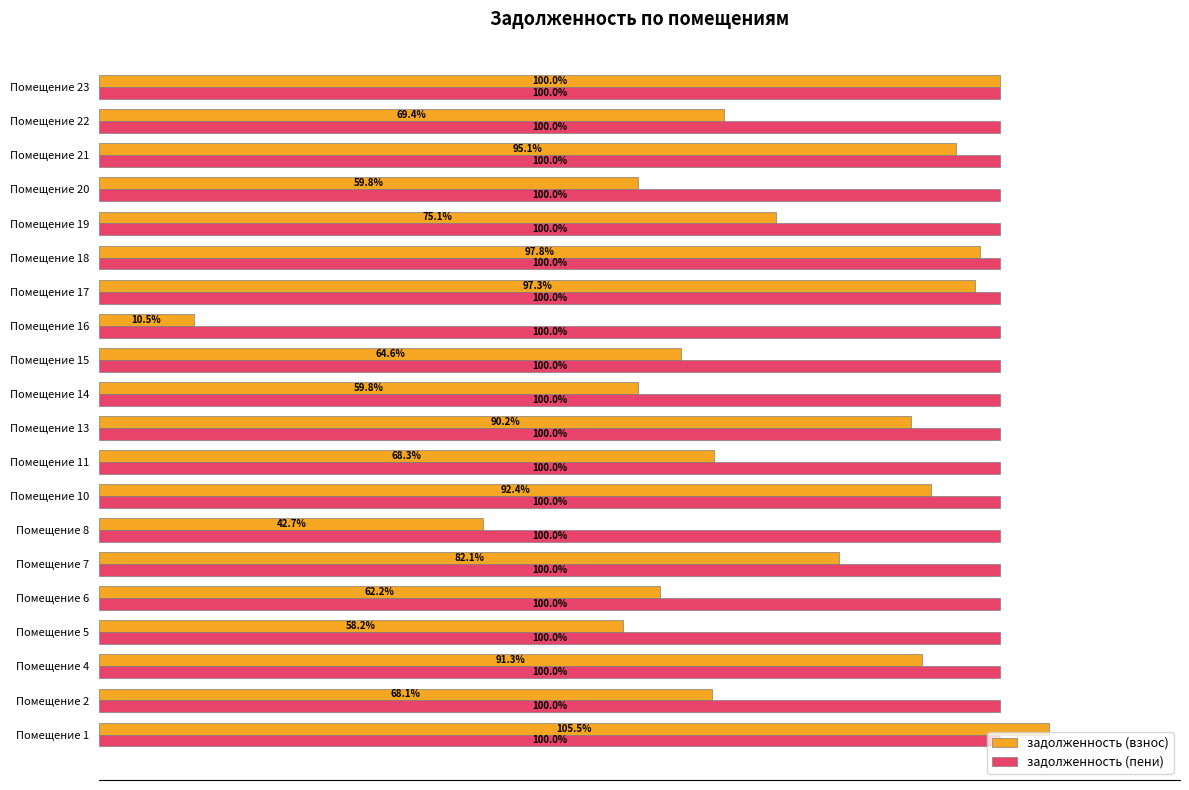

Which label corresponds to the smallest value in the chart?

Помещение 16